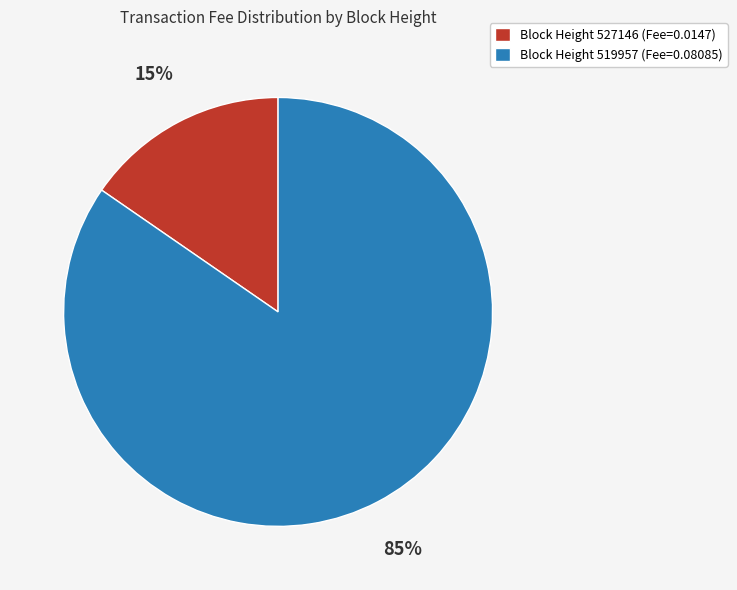

How many segments does this pie chart have?

2